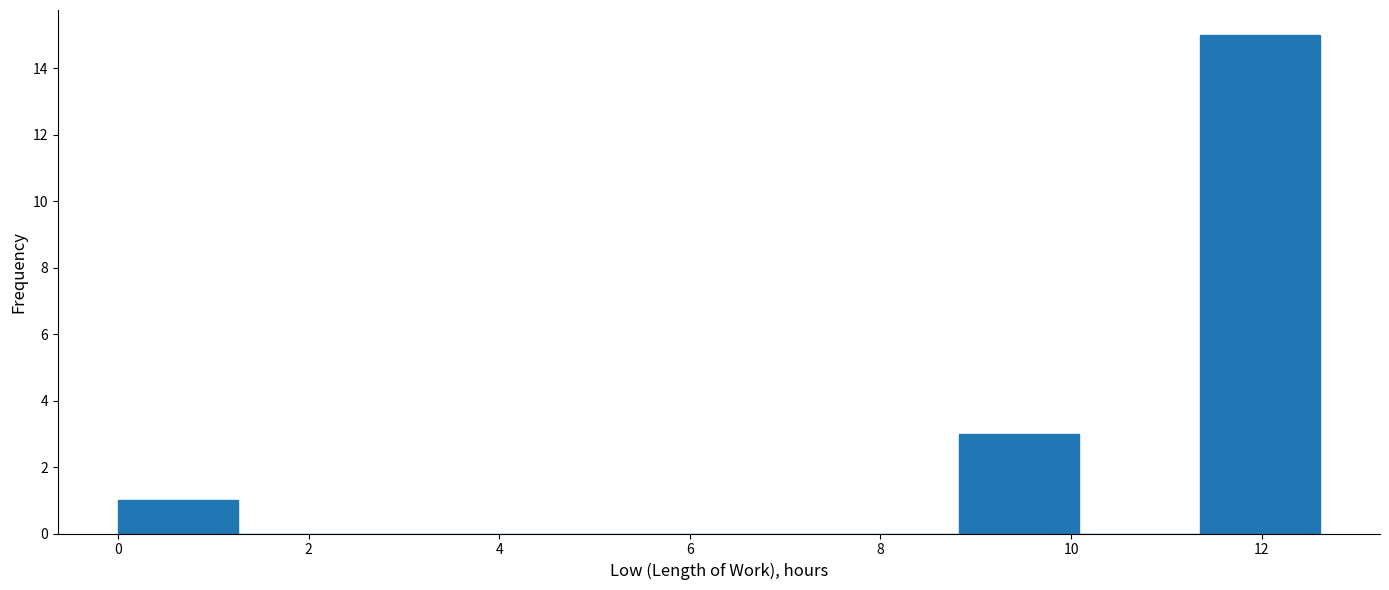

How tall is the bar that spans 8.8 to 10.0 on the x-axis? Neither the bar edges nor the heights are printed on the chart, so give them approximately, as read against the axes.

3